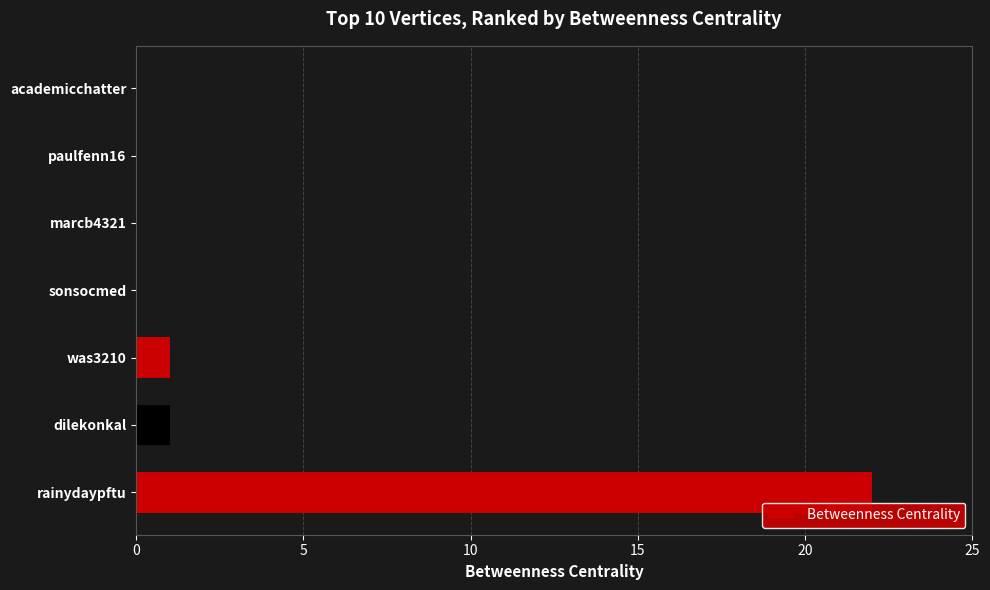

What is the maximum value shown in the chart?

22